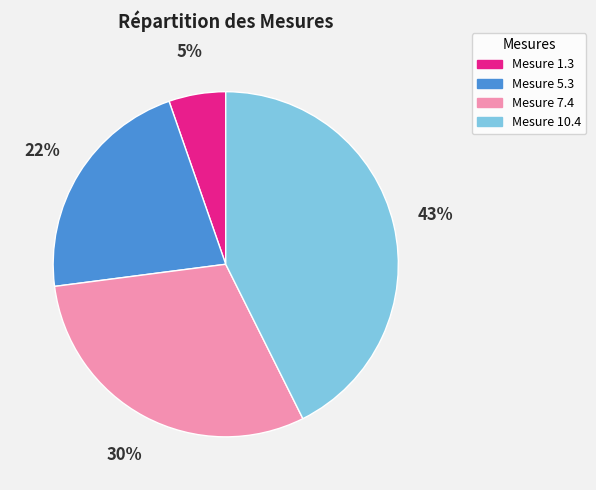

Which slice is the smallest?

Mesure 1.3